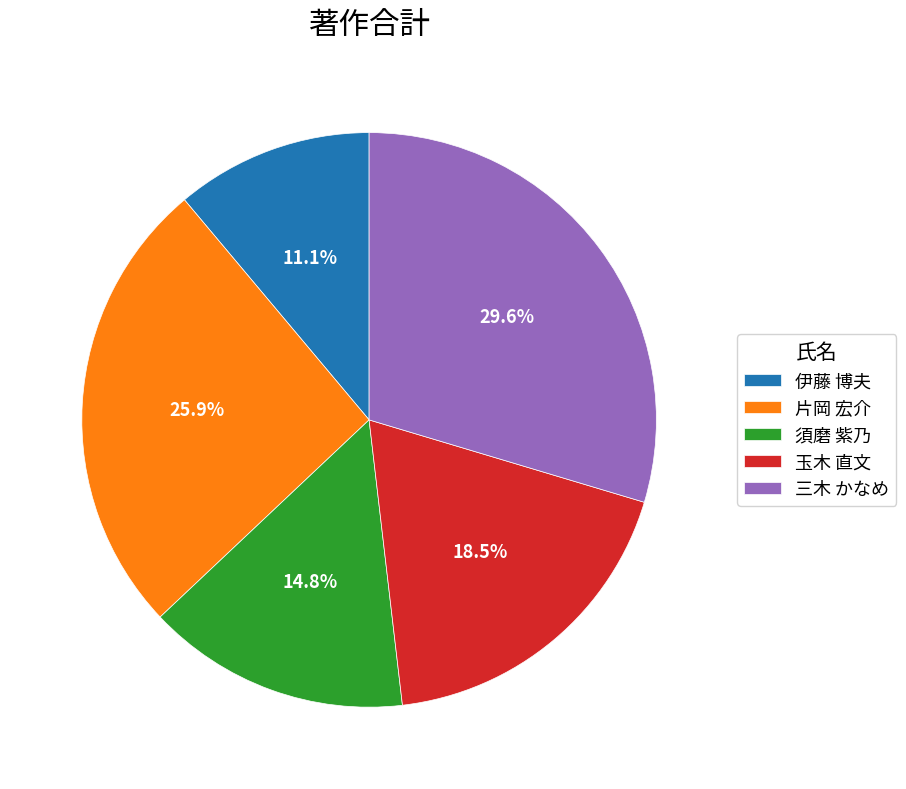

True or false: 片岡 宏介 accounts for 26% of the total.

True